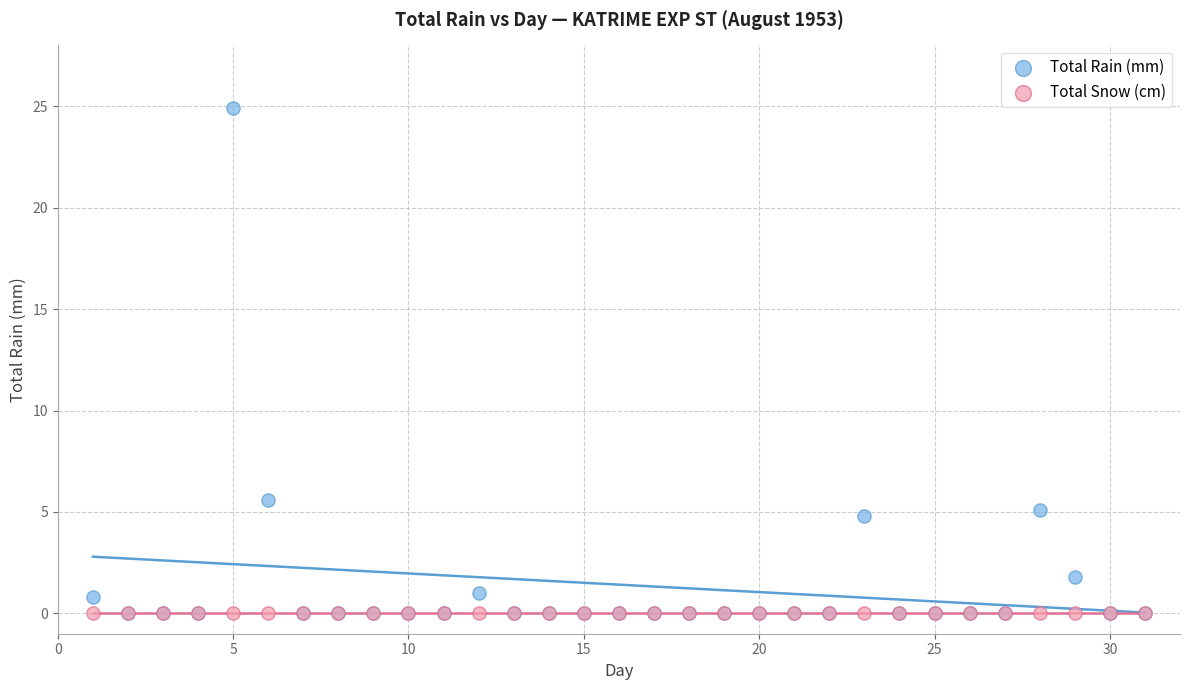

In the Total Rain (mm) series, what Y value is closest to 12?

5.6